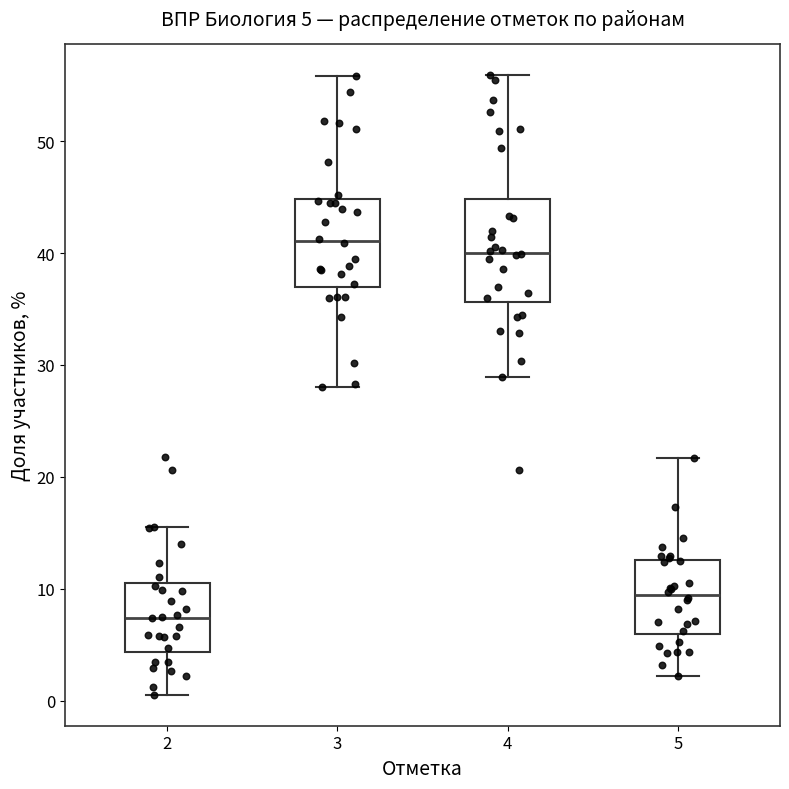

Which box's median line is the highest?

3